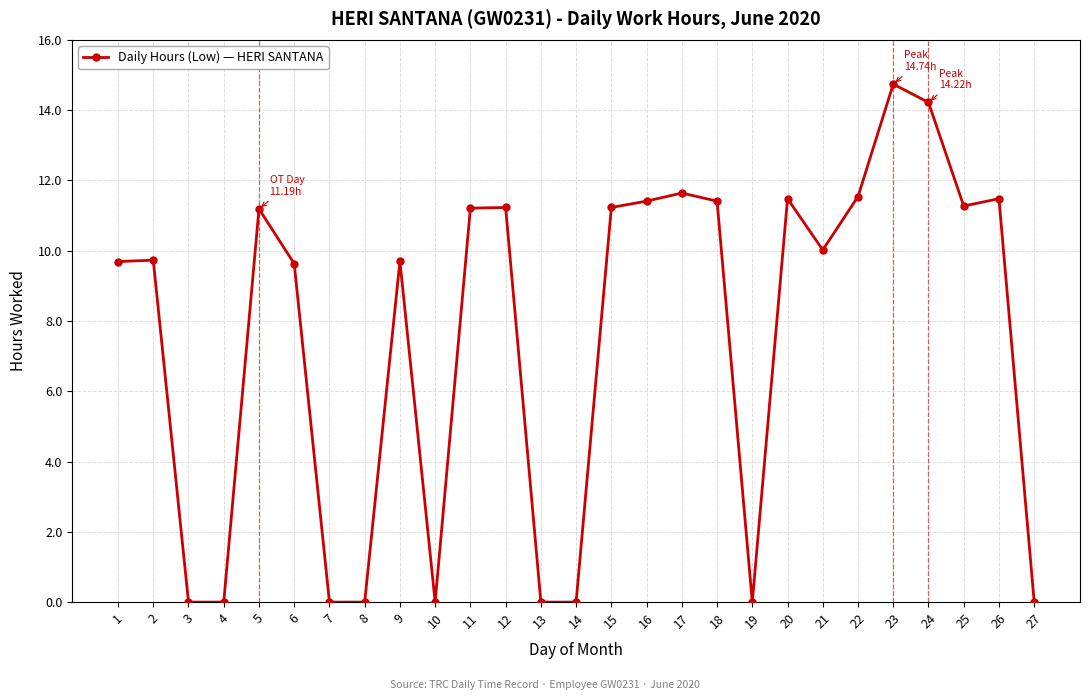

Does the chart have visible grid lines?

Yes